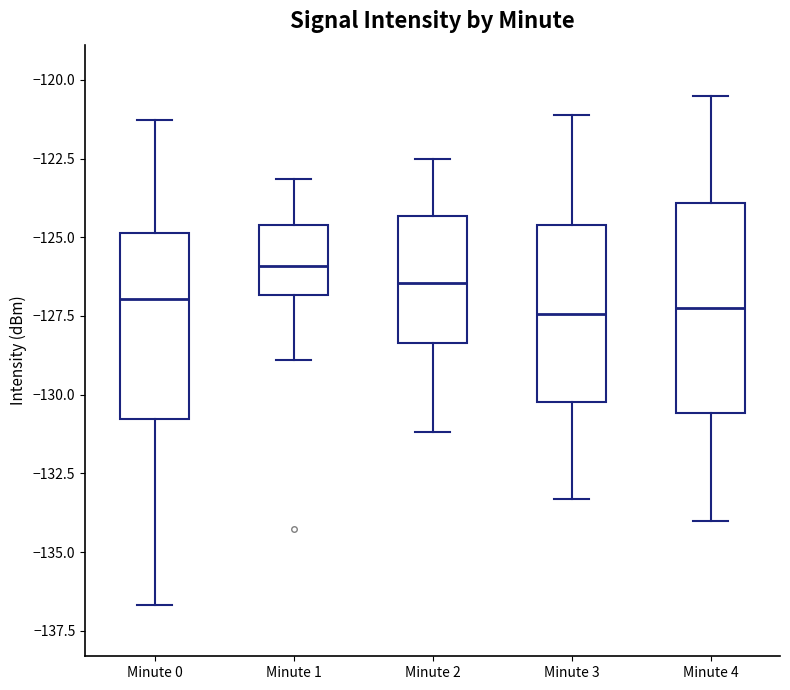

Comparing the boxes themselves (not the whiskers), which one is the tallest?

Minute 4